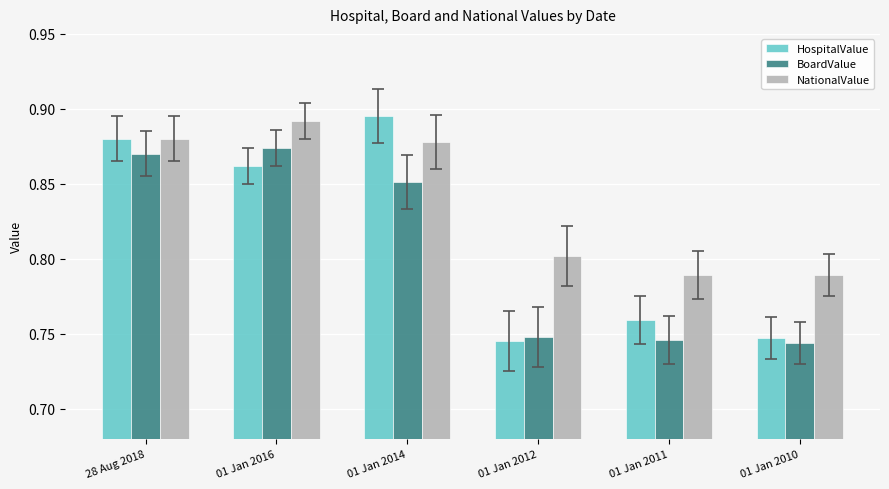

Rank the series at 01 Jan 2016 from lowest to highest value.

HospitalValue, BoardValue, NationalValue